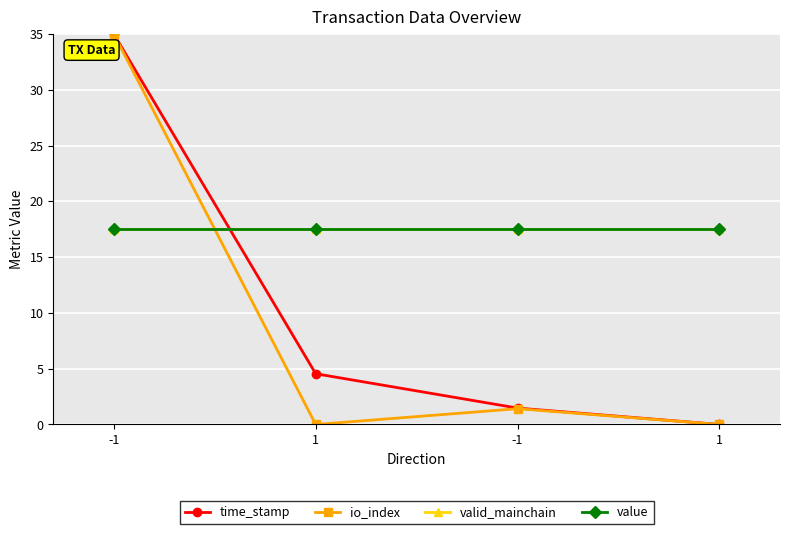

Is this an area chart (filled region under the line)?

No